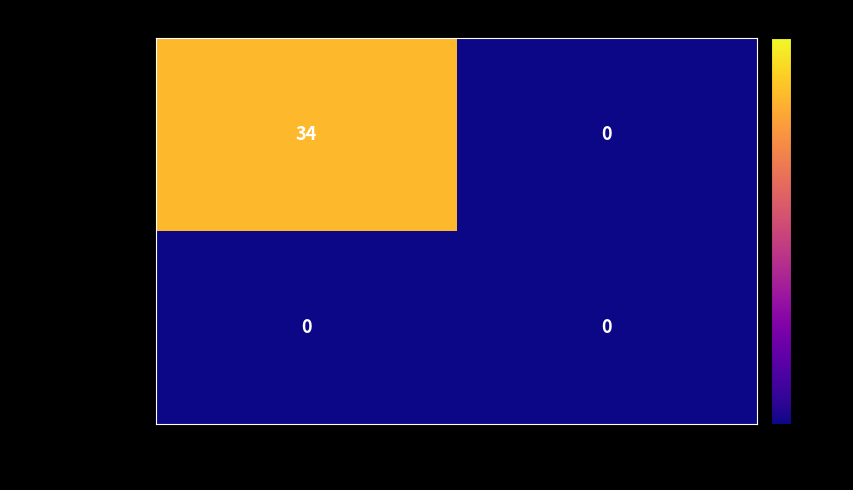

Which category has the highest value across all series?

-1